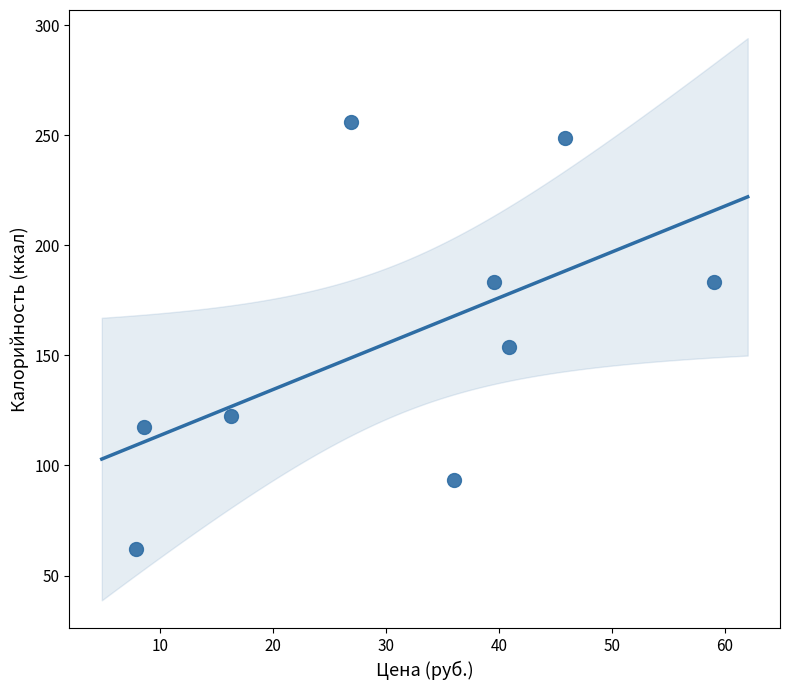

What Y value in the scatter plot is closest to 158?

153.8